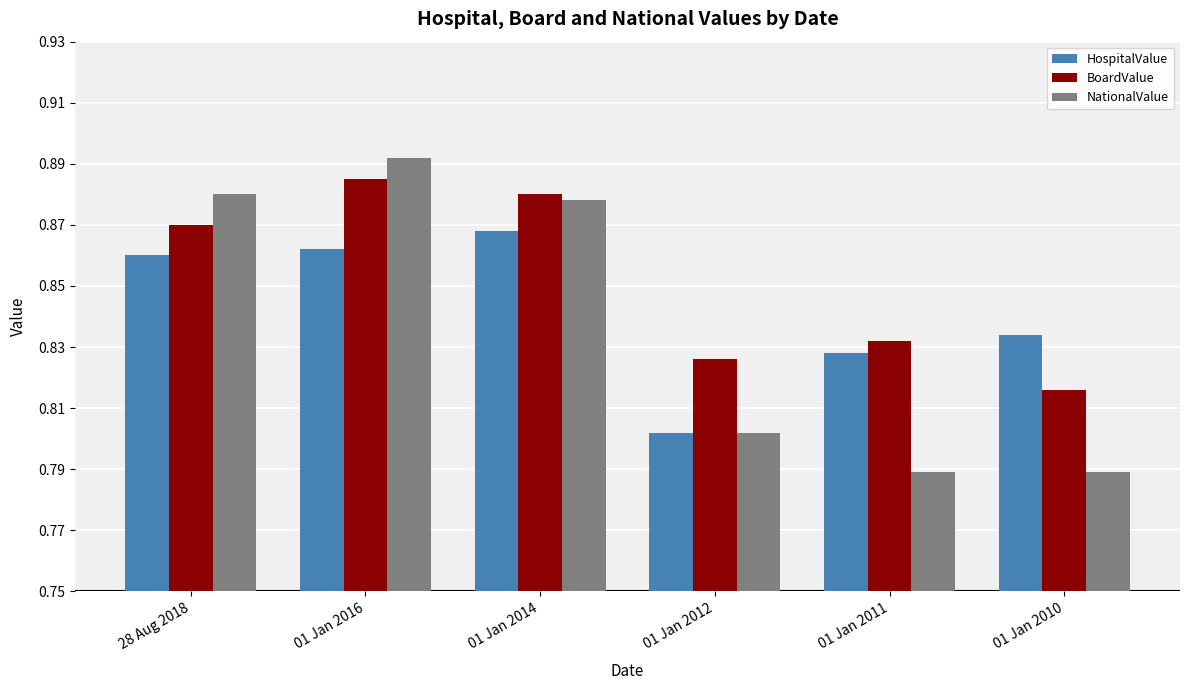

What is the sum of the BoardValue values at 01 Jan 2014 and 01 Jan 2012?

1.7